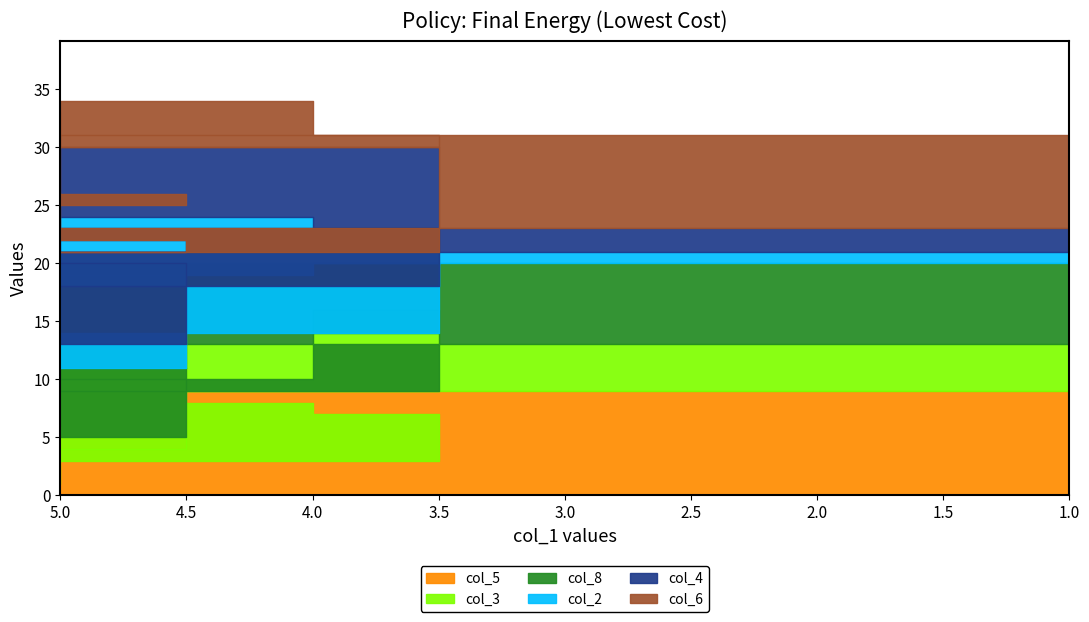

Between 7 and 9, which series saw the biggest shift?

col_5